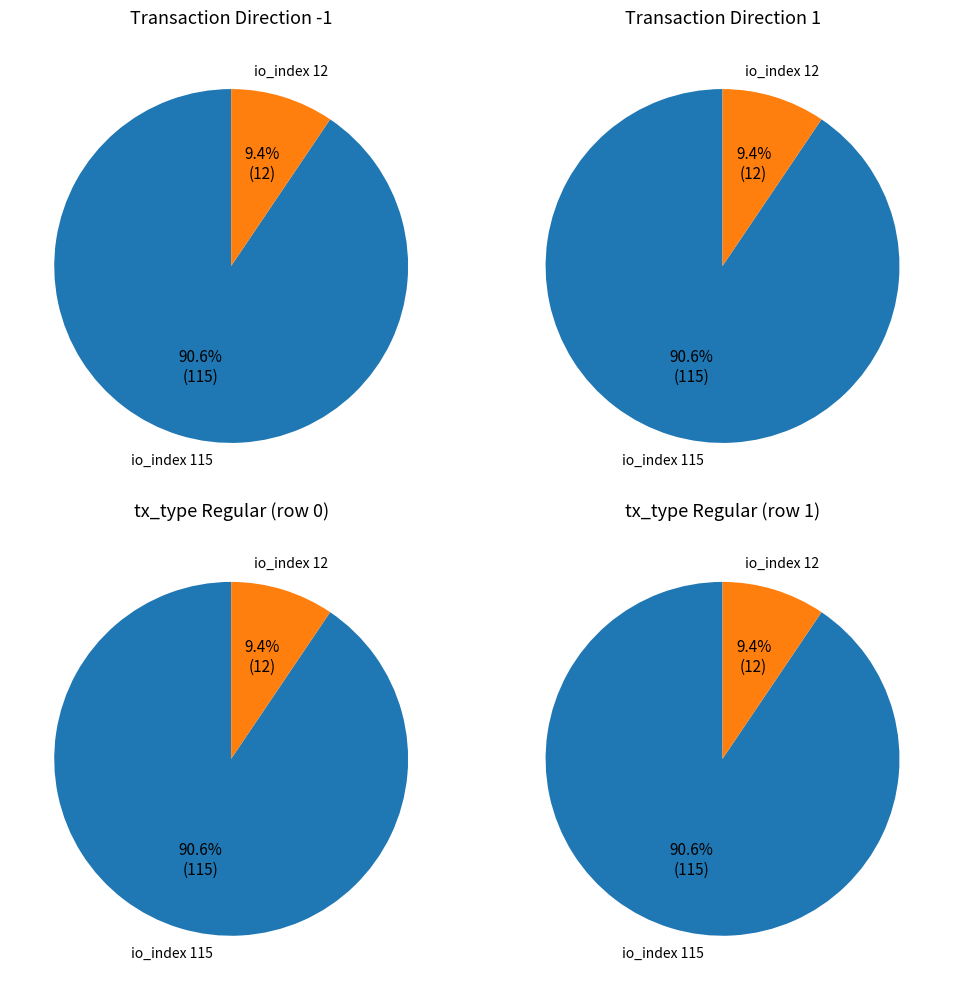

Do 1 and values together represent more than half of the pie?

Yes